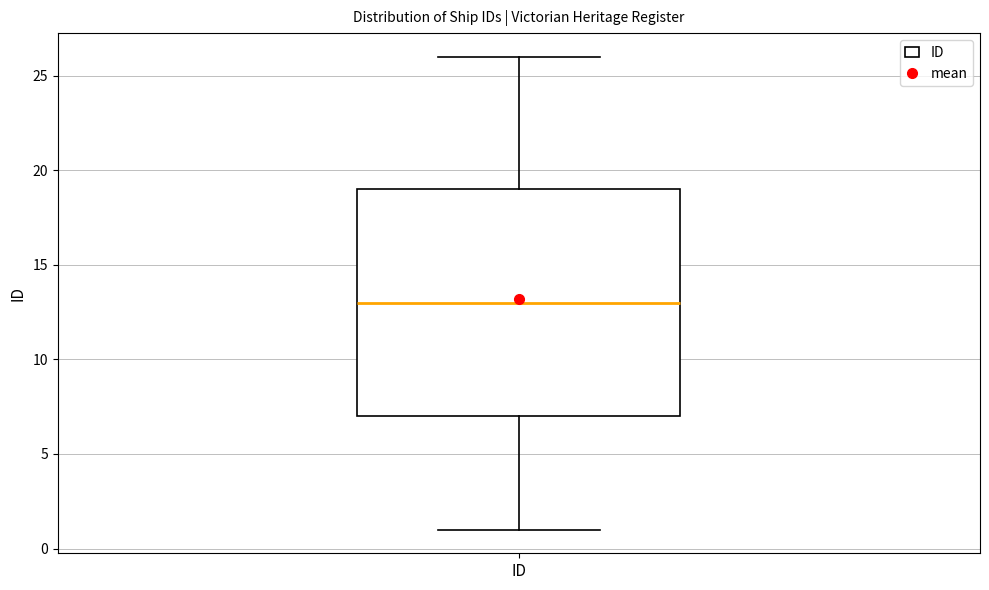

Transcribe this box plot: give where the median line is, the range the box spans, and where the two whiskers end, as read against the y-axis. The values are not printed on the chart, so give them approximately, as read against the axis.

median 13, box 7 to 19, whiskers 1 to 26